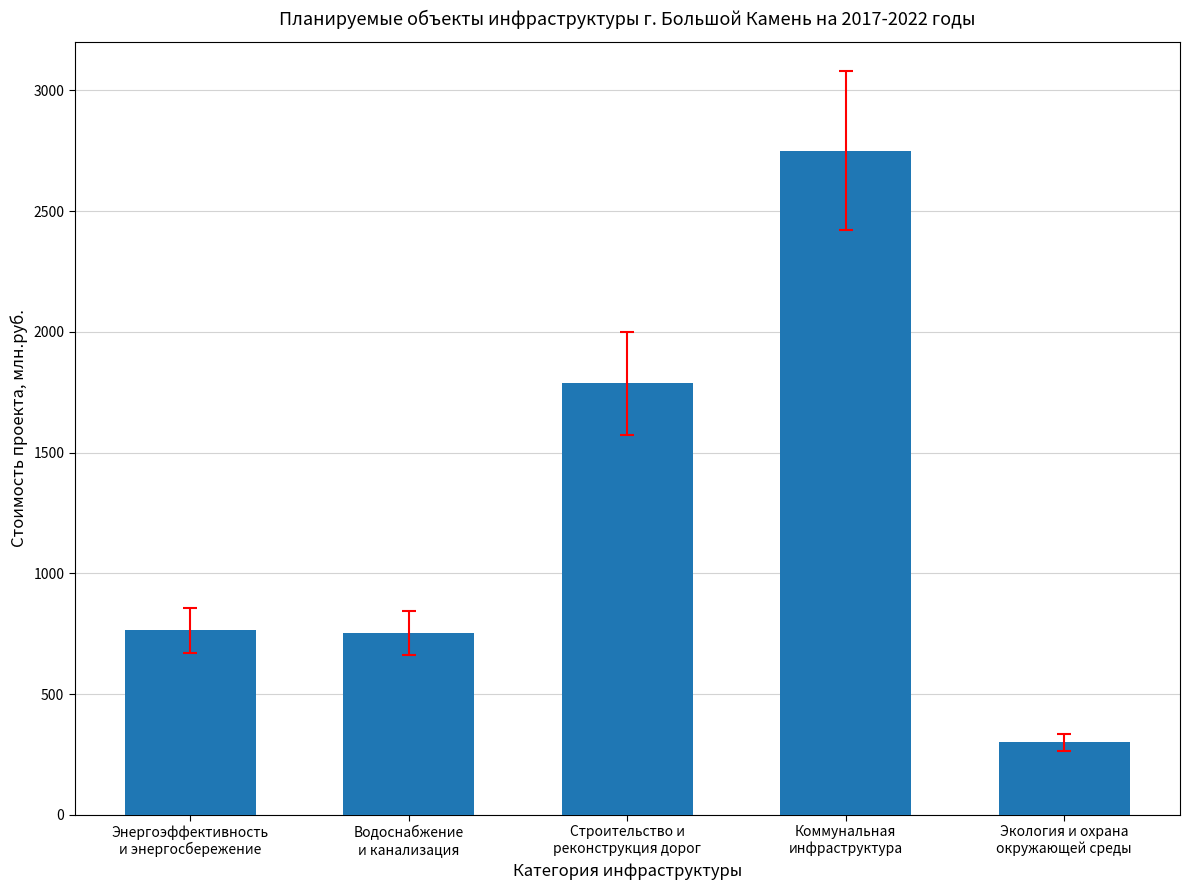

Are the bars horizontal?

No